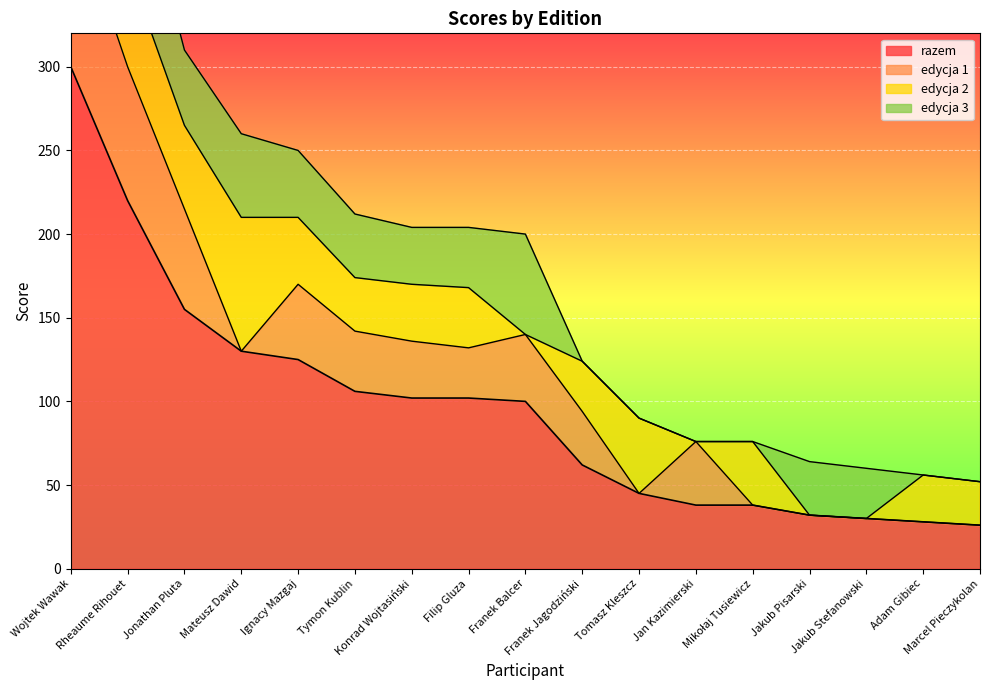

Which category has the highest value across all series?

Wojtek Wawak